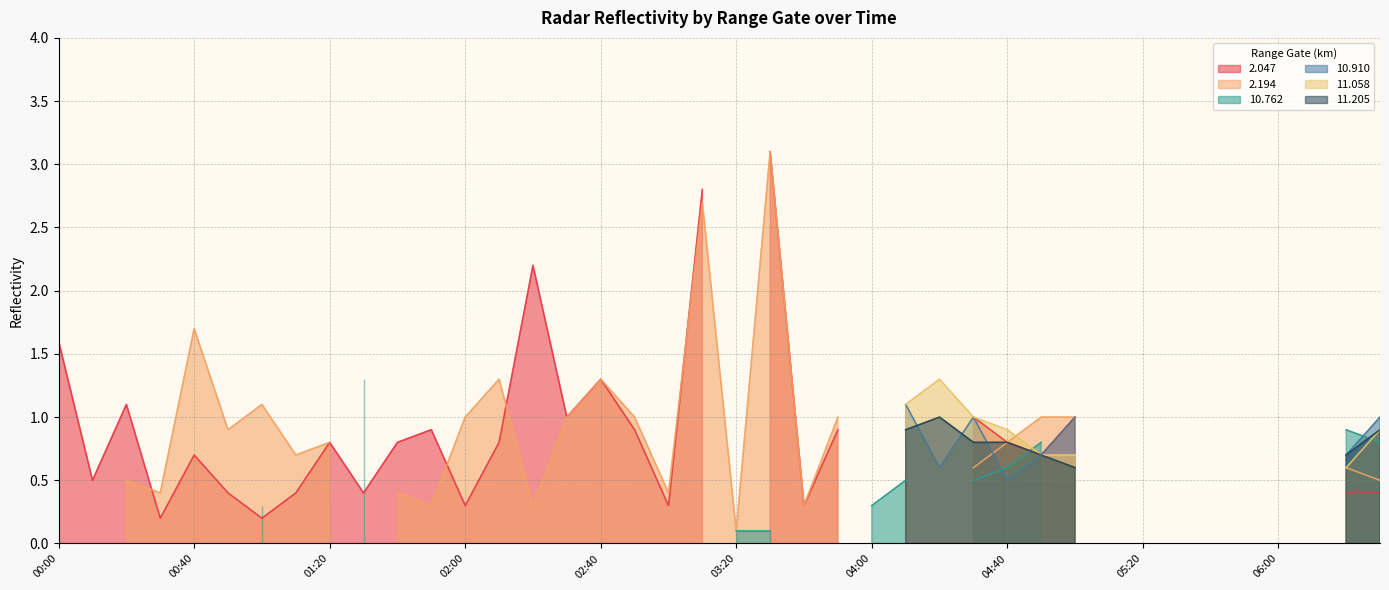

Does the chart have visible grid lines?

Yes